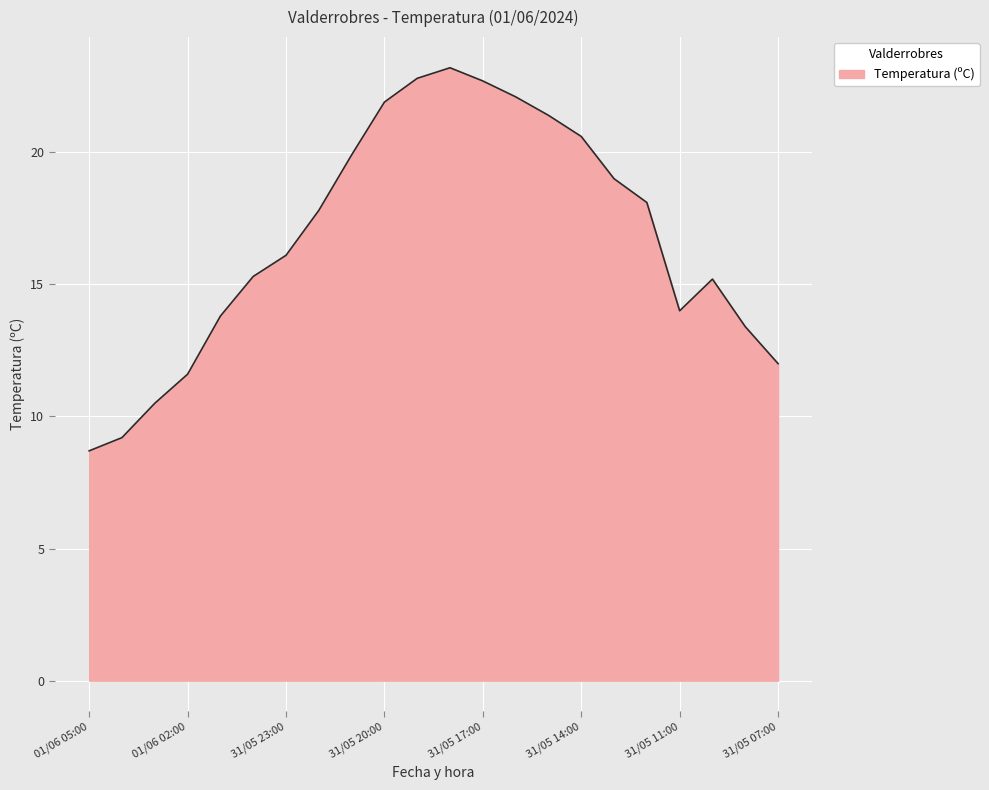

What is the difference between the maximum and minimum values?

14.5